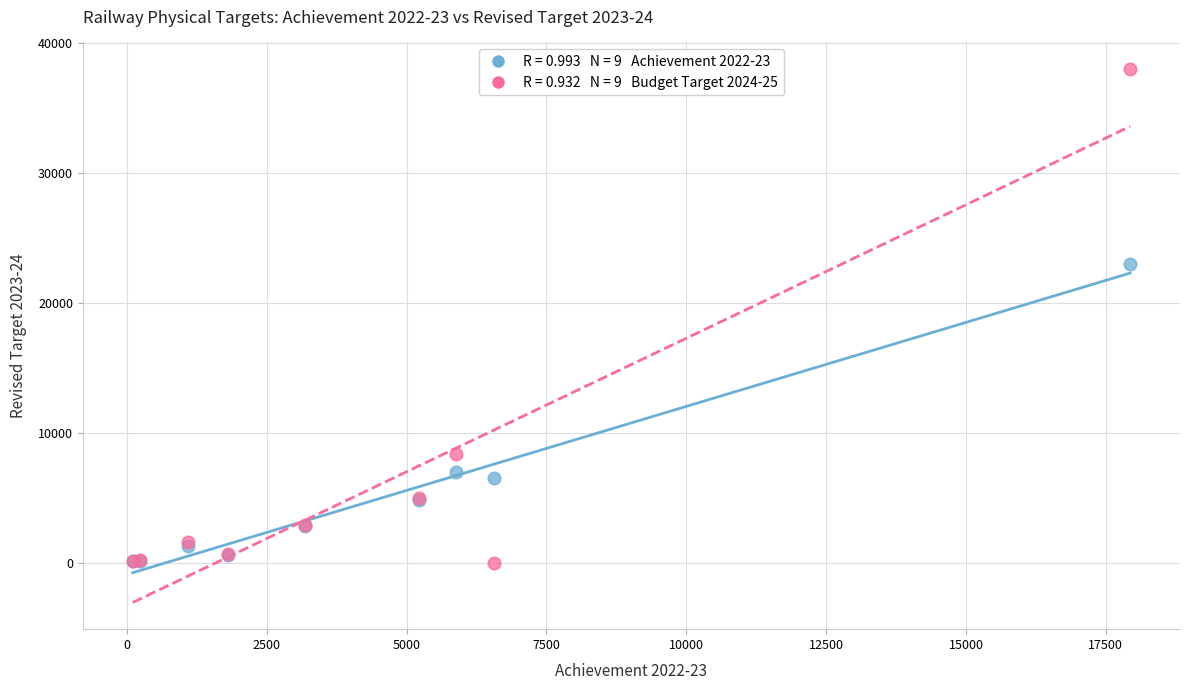

Across all series, what Y value is closest to 19000?

23000